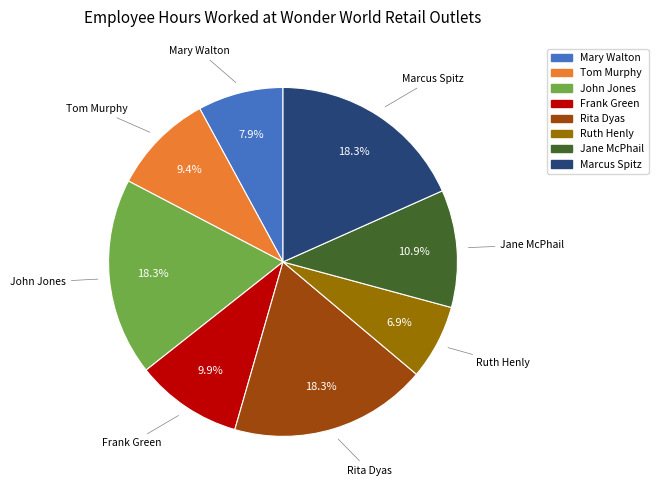

How many slices are in this pie chart?

8